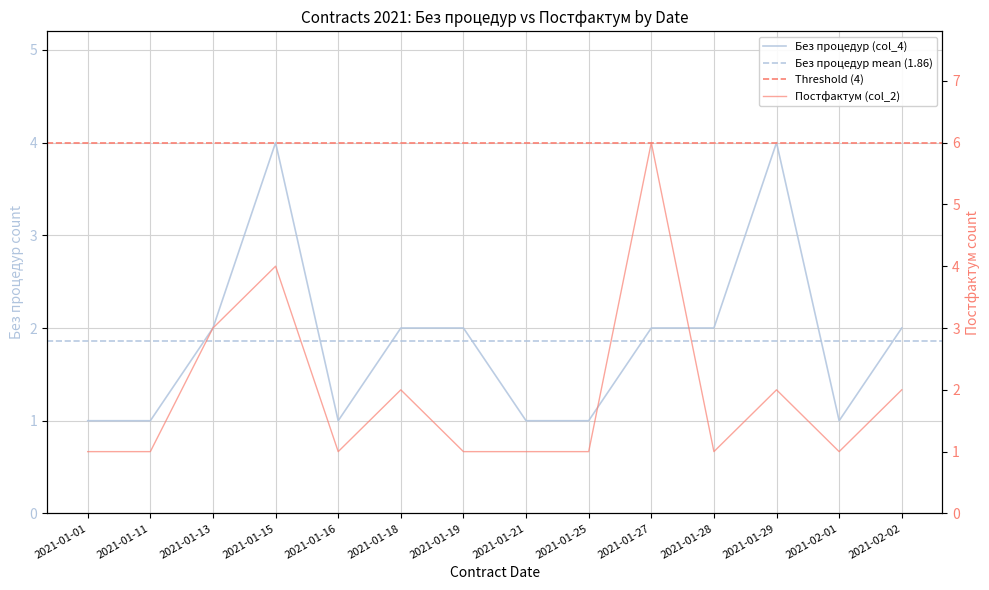

What is the label of the 1st point from the right?

2021-02-02